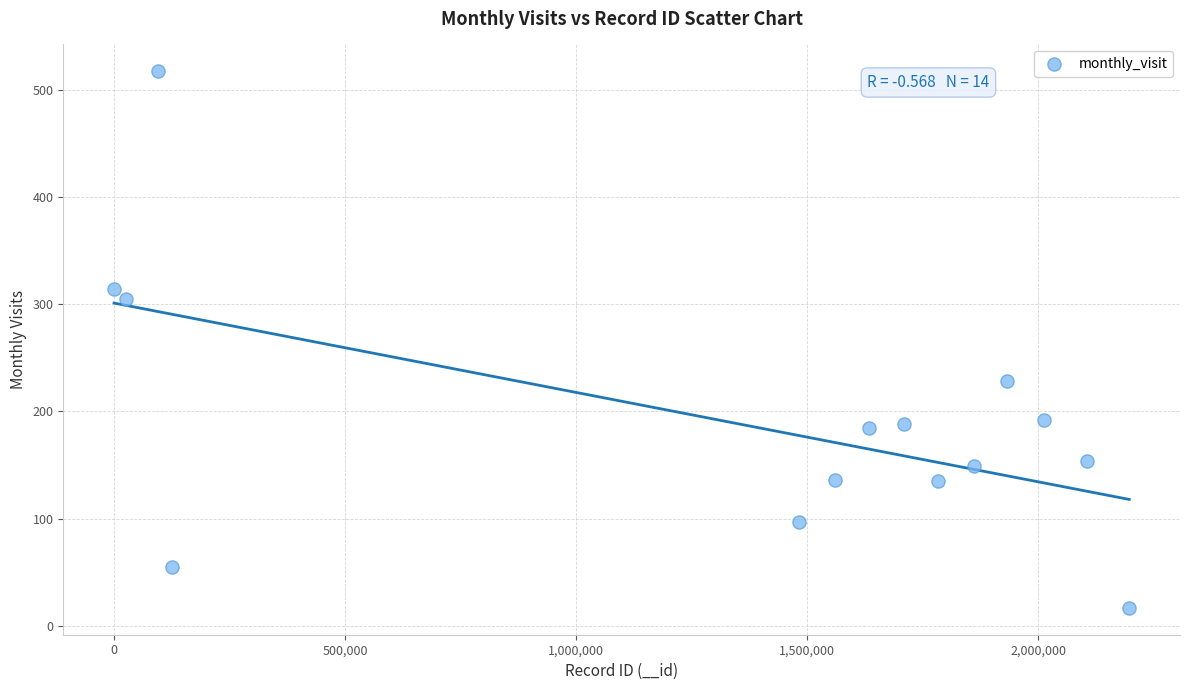

What is the range of Y values (max minus min)?

500